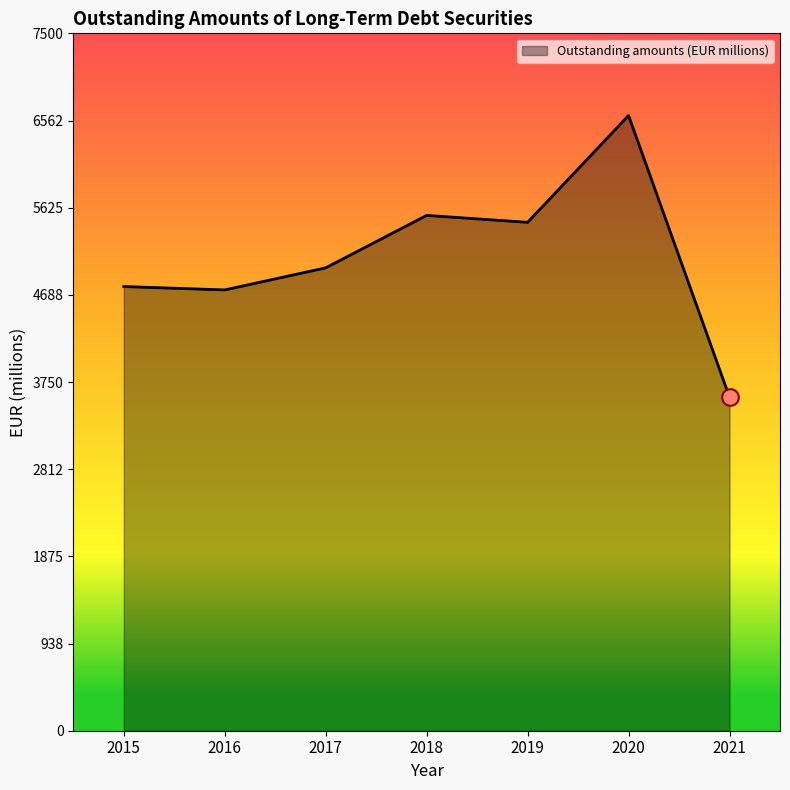

The chart shows a value of 4776.8 at 2015. True or false?

True